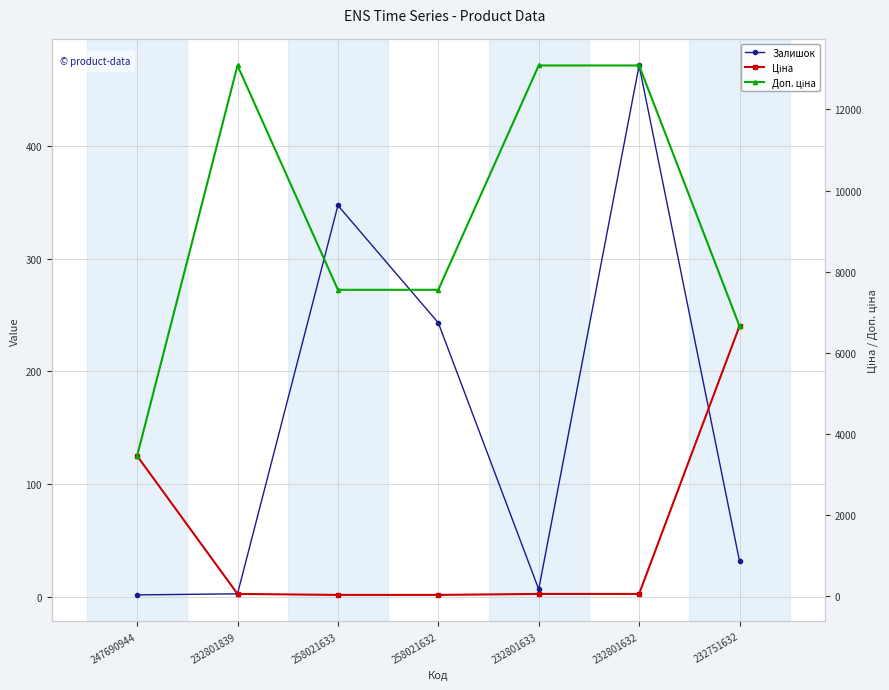

True or false: Ціна and Доп. ціна intersect in this chart.

False